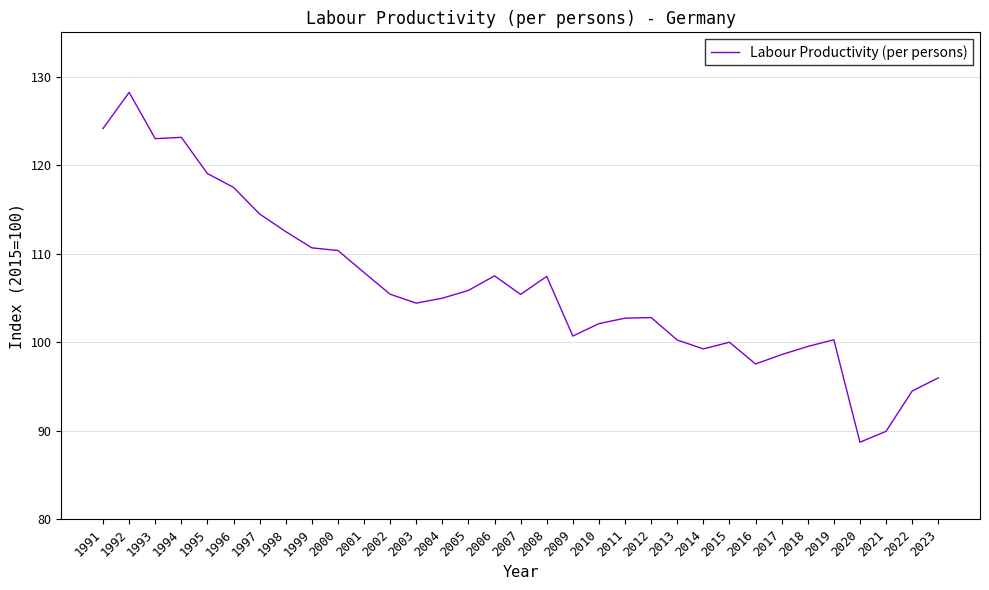

What is the difference between the values at 2012 and 1998?

9.7